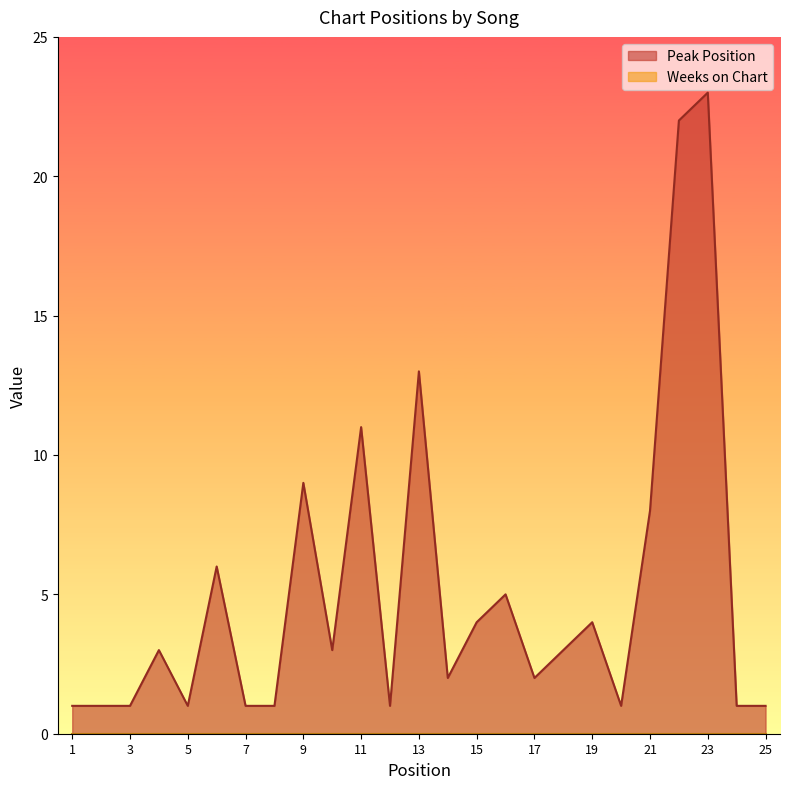

True or false: the data shows 9 at 6.

False